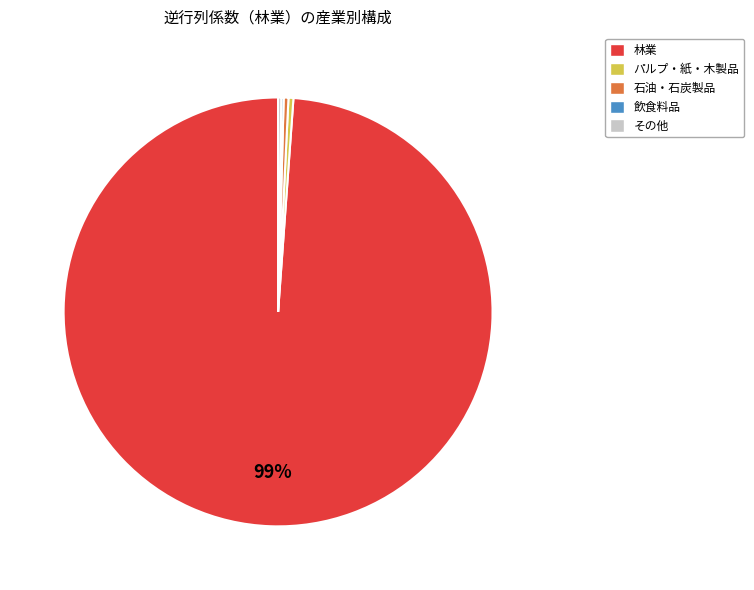

What is the largest slice in the pie chart?

林業